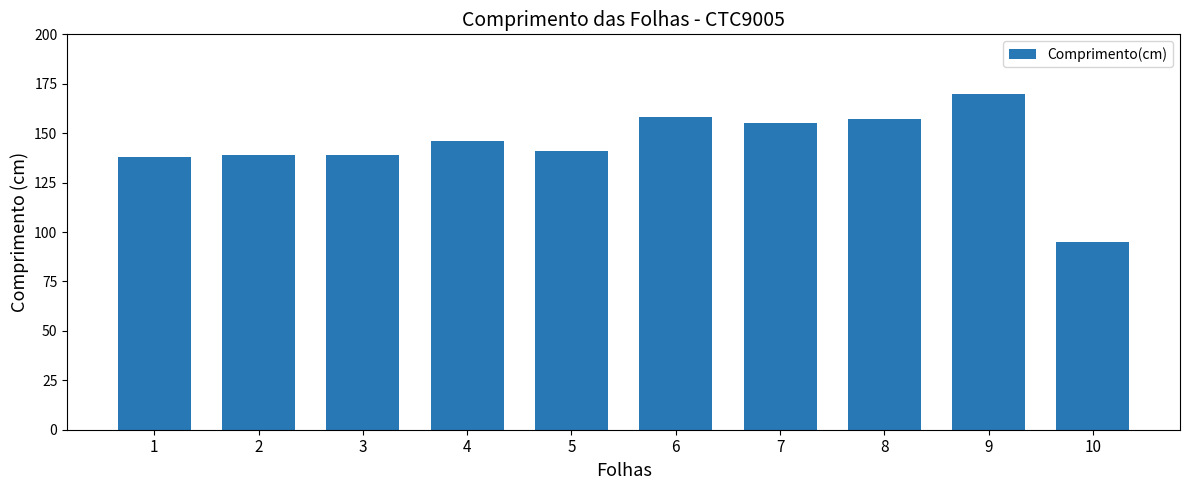

True or false: the data shows 157 at 8.

True